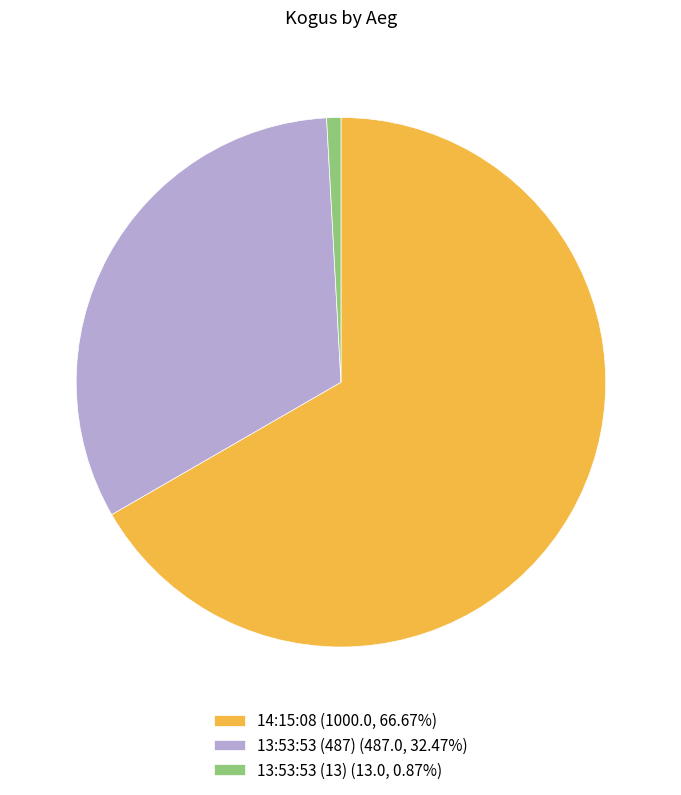

Which slice is the smallest?

13:53:53 (13)